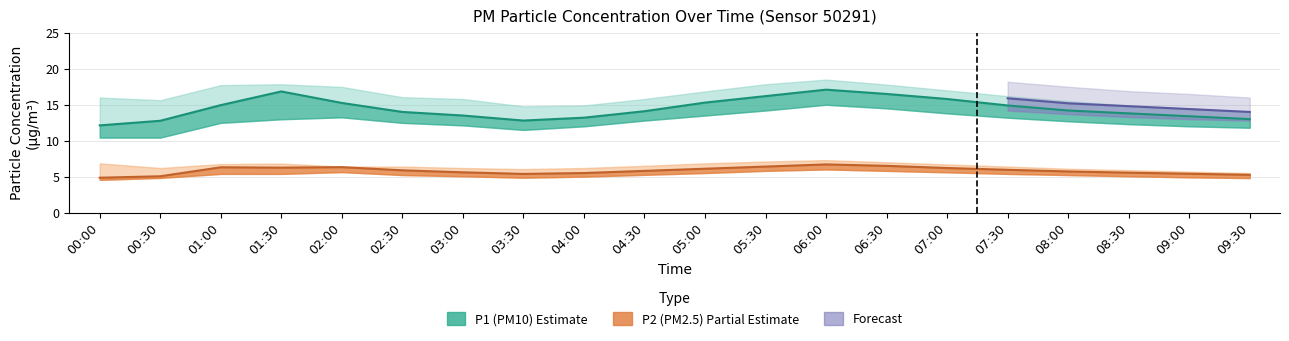

Is the value of P2_upper at 03:00 greater than the value of P1_lower at 00:30?

No